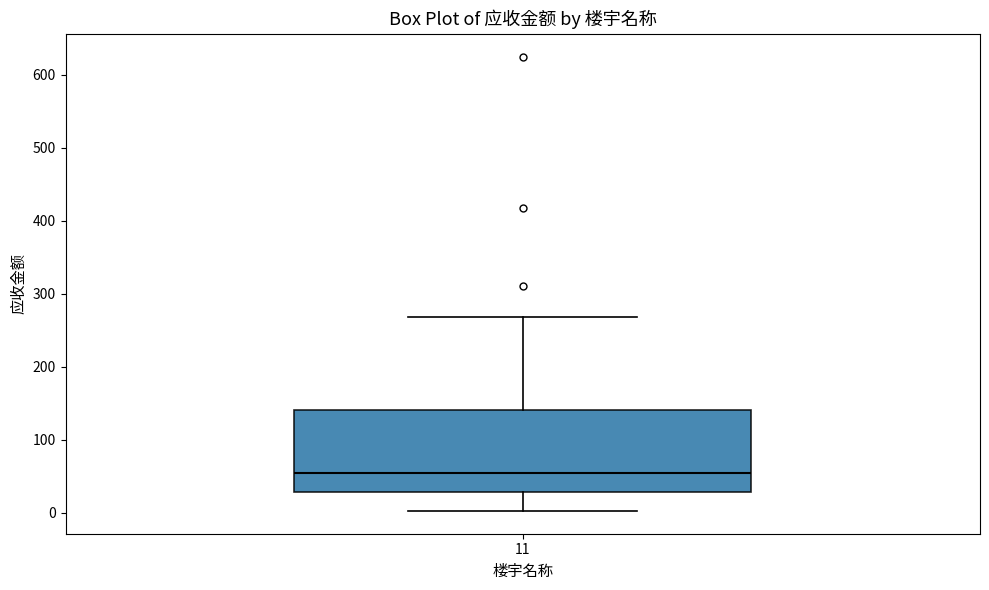

Read this box plot against the y-axis: the position of the median line, the range covered by the box, and the ends of both whiskers. The values are not printed on the chart, so give them approximately, as read against the axis.

median 50, box 30 to 140, whiskers 0 to 270